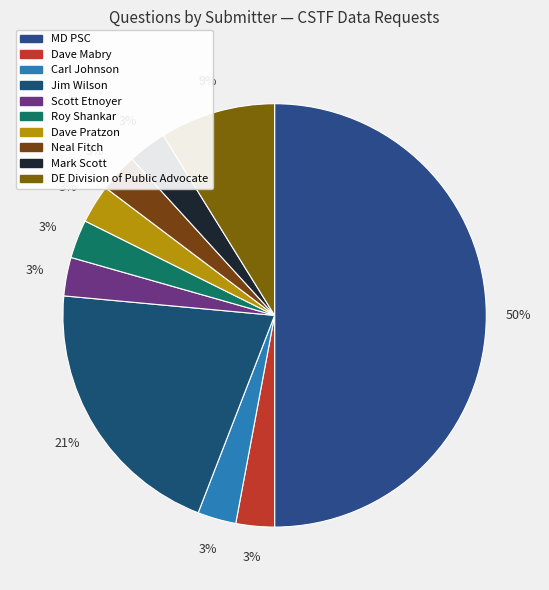

Count the number of slices in the pie.

10